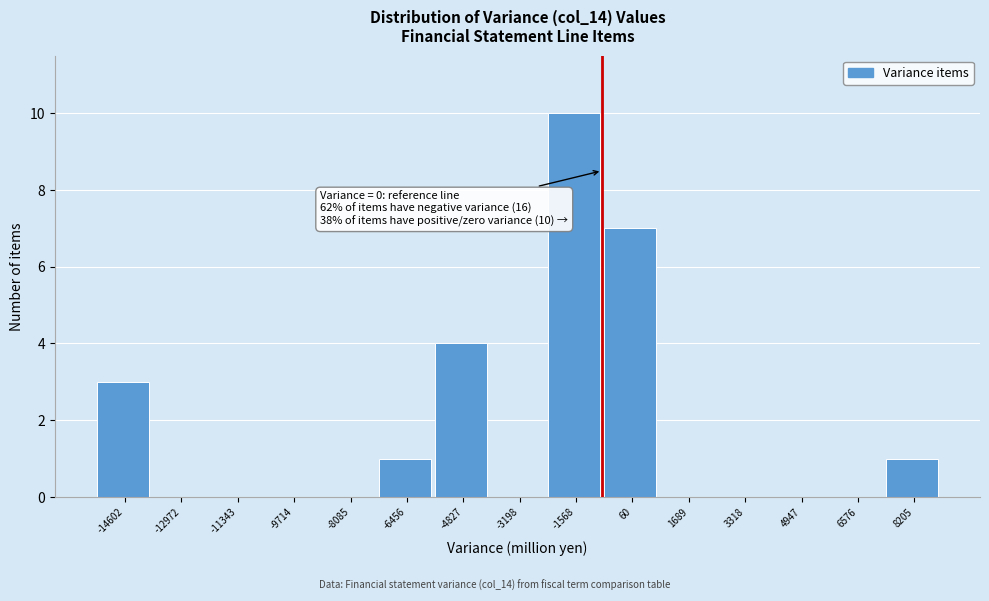

Reading left to right, transcribe all the data shown in this chart.

-14602=3	-12972=0	-11343=0	-9714=0	-8085=0	-6456=1	-4827=4	-3198=0	-1568=10	60=7	1689=0	3318=0	4947=0	6576=0	8205=1